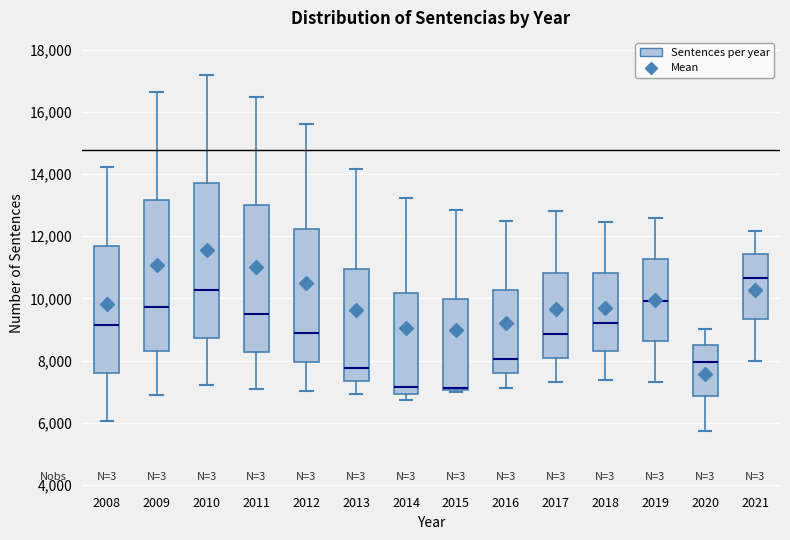

Reading left to right, read every box against the y-axis: the position of its median line, the range the box covers, and the ends of its whiskers. The values are not printed on the chart, so give them approximately, as read against the axis.

2008: median 9200, box 7600 to 11600, whiskers 6000 to 14200
2009: median 9800, box 8200 to 13200, whiskers 6800 to 16600
2010: median 10200, box 8800 to 13800, whiskers 7200 to 17200
2011: median 9600, box 8200 to 13000, whiskers 7000 to 16400
2012: median 8800, box 8000 to 12200, whiskers 7000 to 15600
2013: median 7800, box 7400 to 11000, whiskers 7000 to 14200
2014: median 7200, box 7000 to 10200, whiskers 6800 to 13200
2015: median 7200, box 7000 to 10000, whiskers 7000 (just below the box's lower edge) to 12800
2016: median 8000, box 7600 to 10200, whiskers 7200 to 12400
2017: median 8800, box 8000 to 10800, whiskers 7400 to 12800
2018: median 9200, box 8200 to 10800, whiskers 7400 to 12400
2019: median 10000, box 8600 to 11200, whiskers 7400 to 12600
2020: median 8000, box 6800 to 8400, whiskers 5800 to 9000
2021: median 10600, box 9400 to 11400, whiskers 8000 to 12200